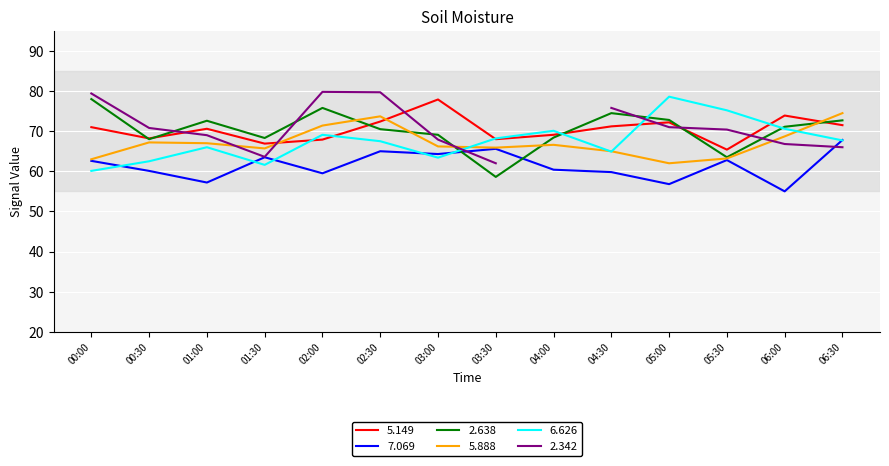

What is the approximate value of 5.888 at 01:00?

67.0